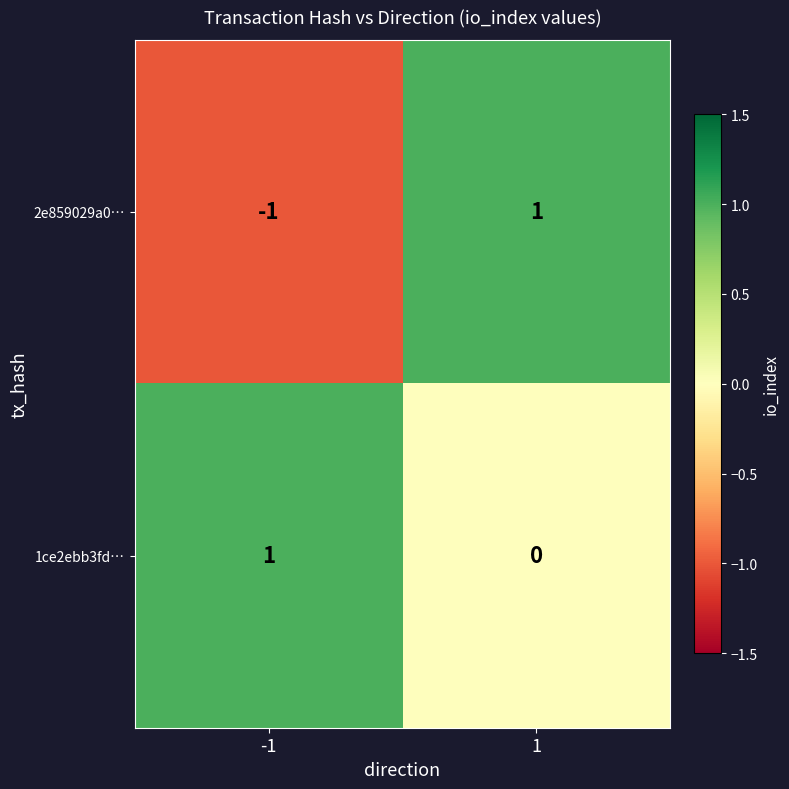

Is the value of 1ce2ebb3fd… at -1 greater than the value of 2e859029a0… at -1?

Yes